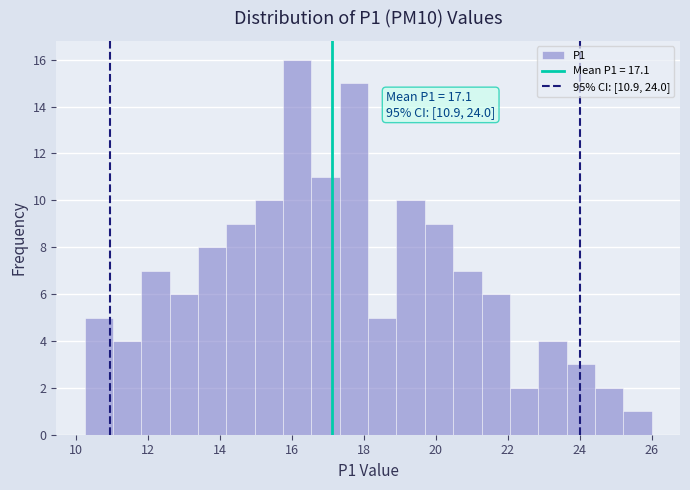

Around what value on the x-axis is the tallest bar? Give the approximate position of its centre, as read against the axis.

16.2